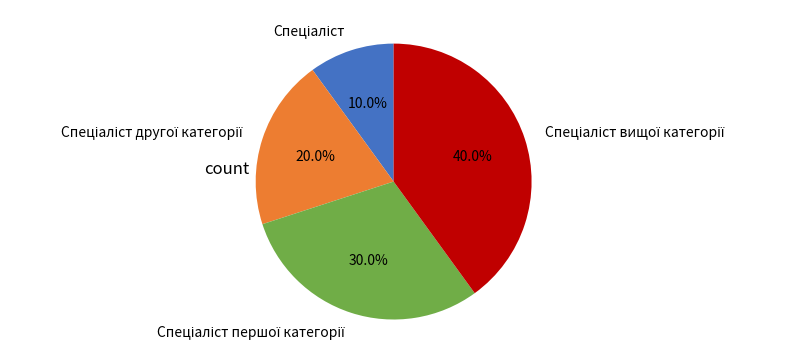

Does any single category account for the majority?

No